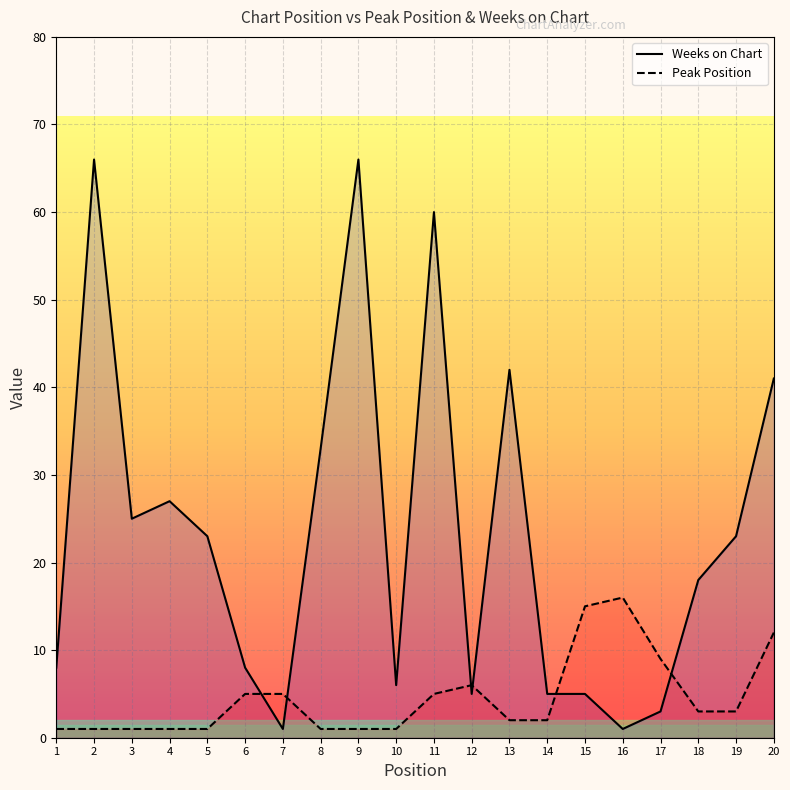

Between 5 and 19, which series saw the biggest shift?

Peak Position